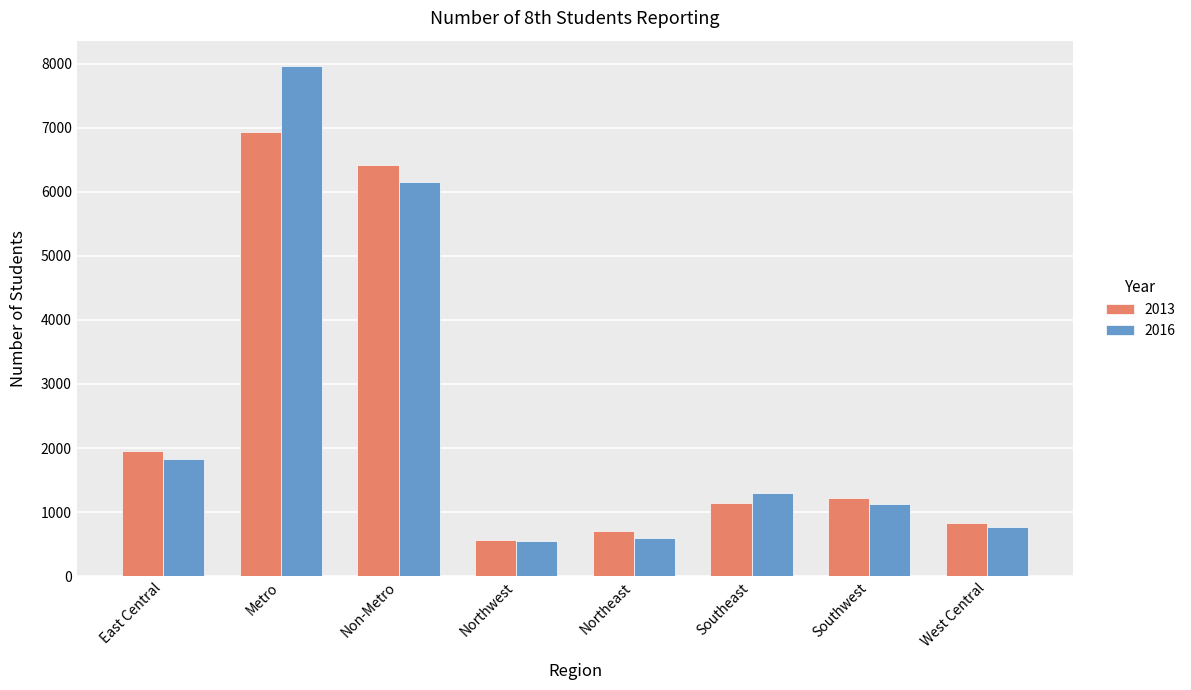

List the series in order of their peak value, highest first.

2016, 2013